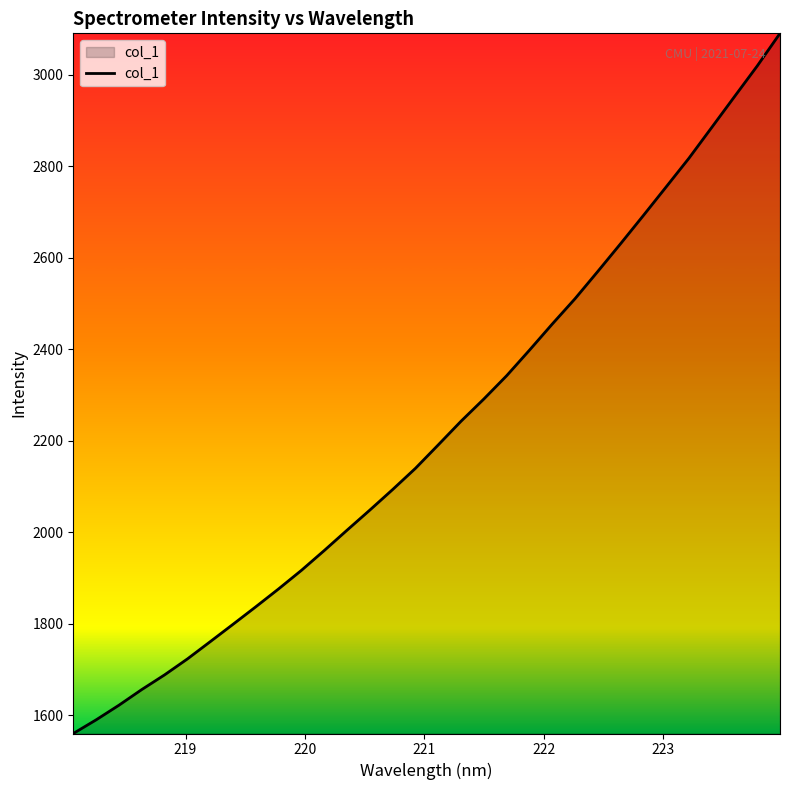

What is the maximum value shown in the chart?

3090.1